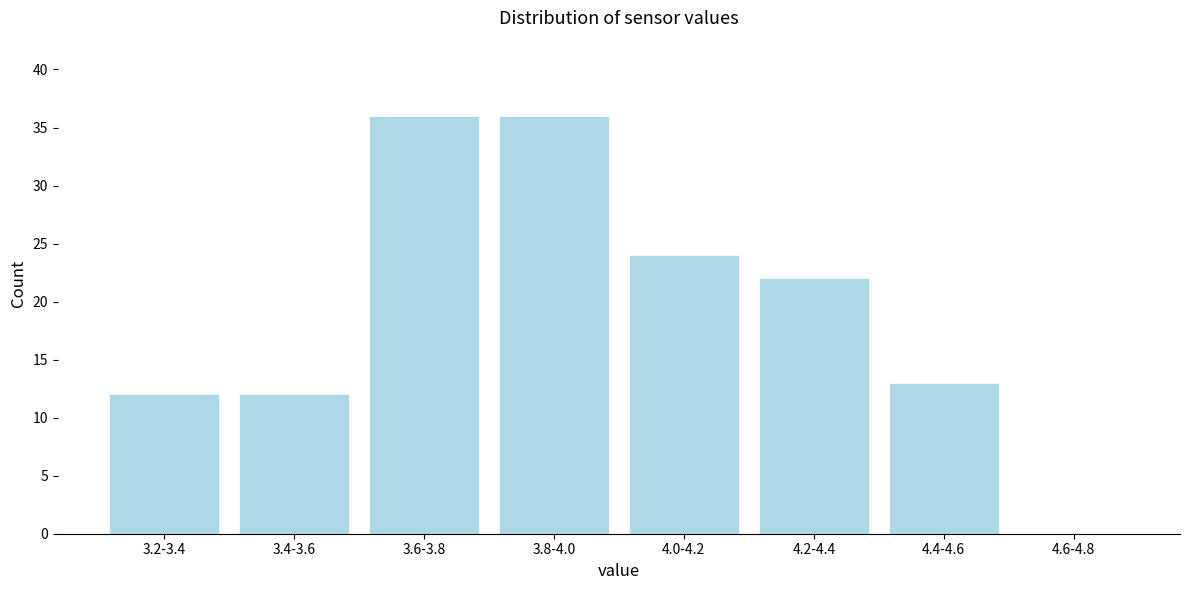

Reading left to right, extract all data points from this chart.

3.2-3.4=12	3.4-3.6=12	3.6-3.8=36	3.8-4.0=36	4.0-4.2=24	4.2-4.4=22	4.4-4.6=13	4.6-4.8=0